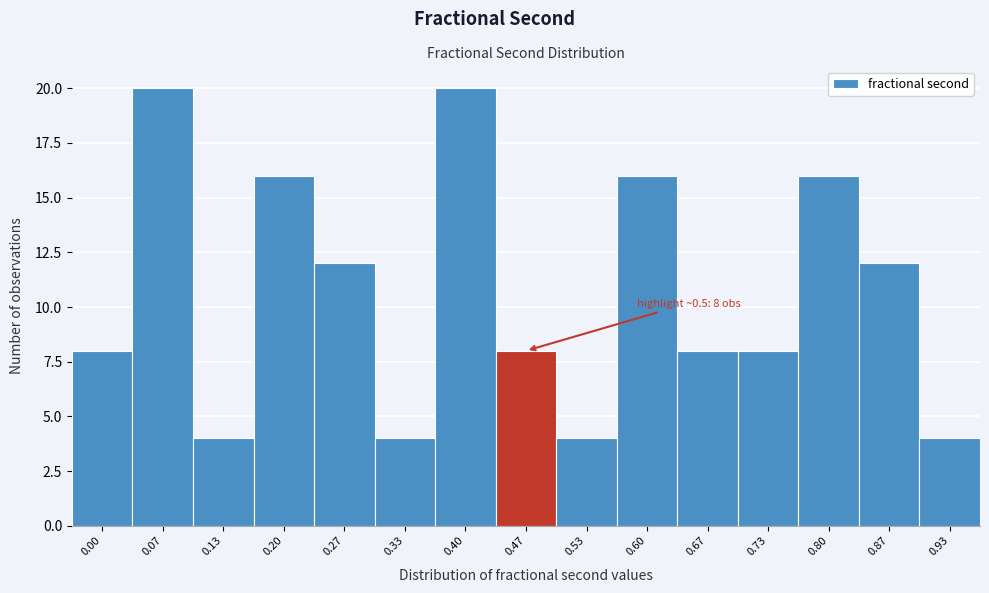

Reading left to right, what are all the values shown in this chart?

0.00=8	0.07=20	0.13=4	0.20=16	0.27=12	0.33=4	0.40=20	0.47=8	0.53=4	0.60=16	0.67=8	0.73=8	0.80=16	0.87=12	0.93=4